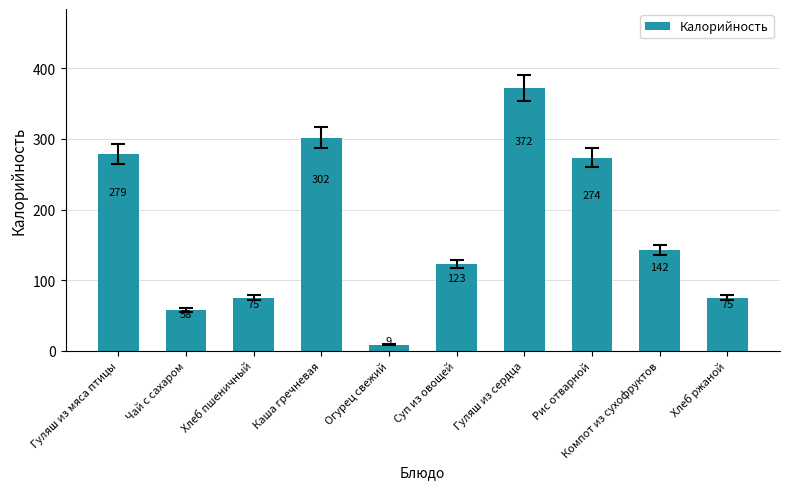

What is the minimum value shown in the chart?

8.7